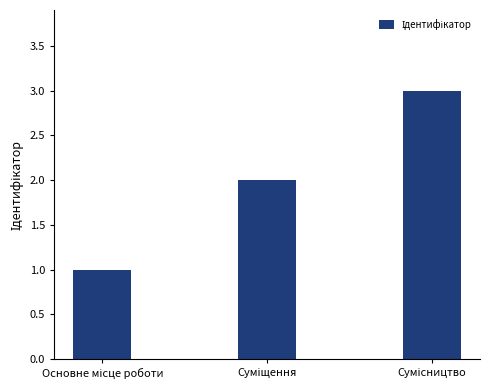

What is the greatest value displayed?

3